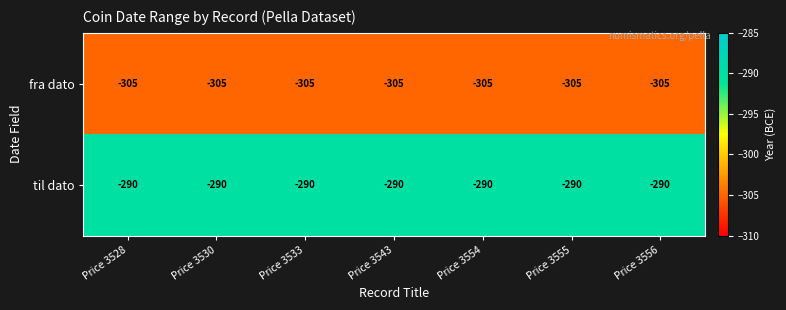

What is the highest value of the til dato series?

-290